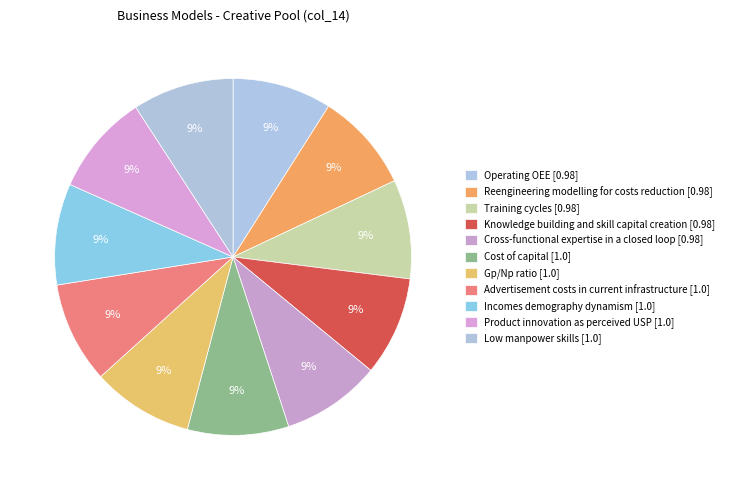

Does Low manpower skills account for over 50% of the chart?

No